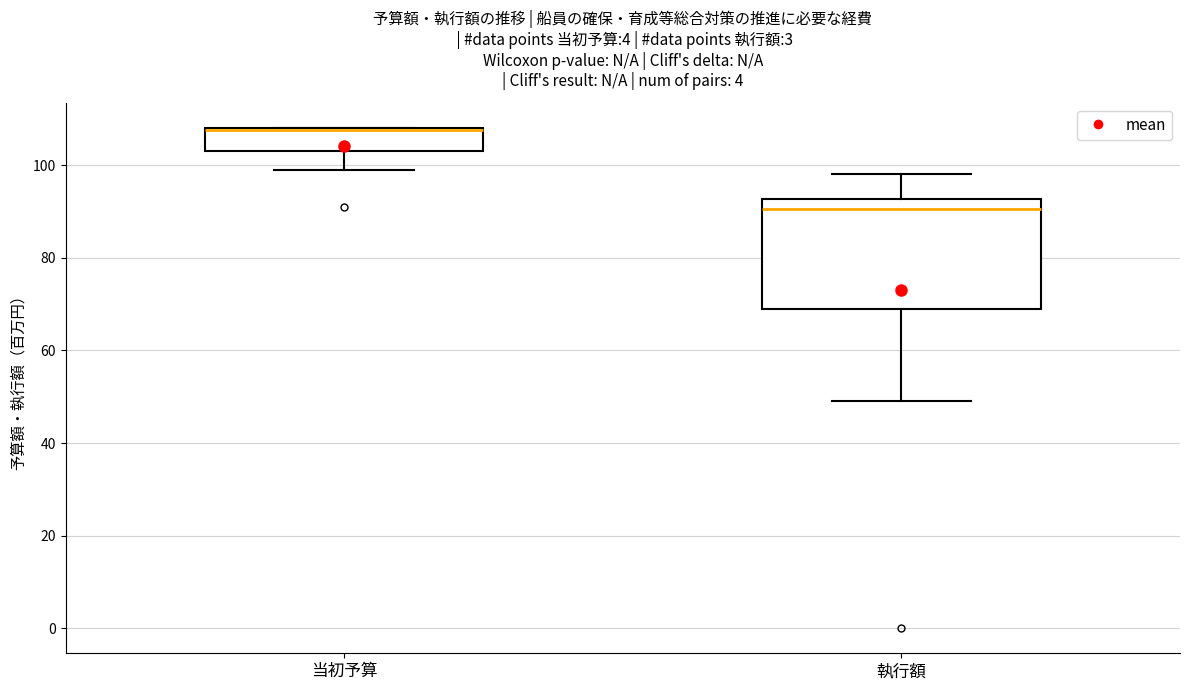

Which box's median line is the highest?

当初予算